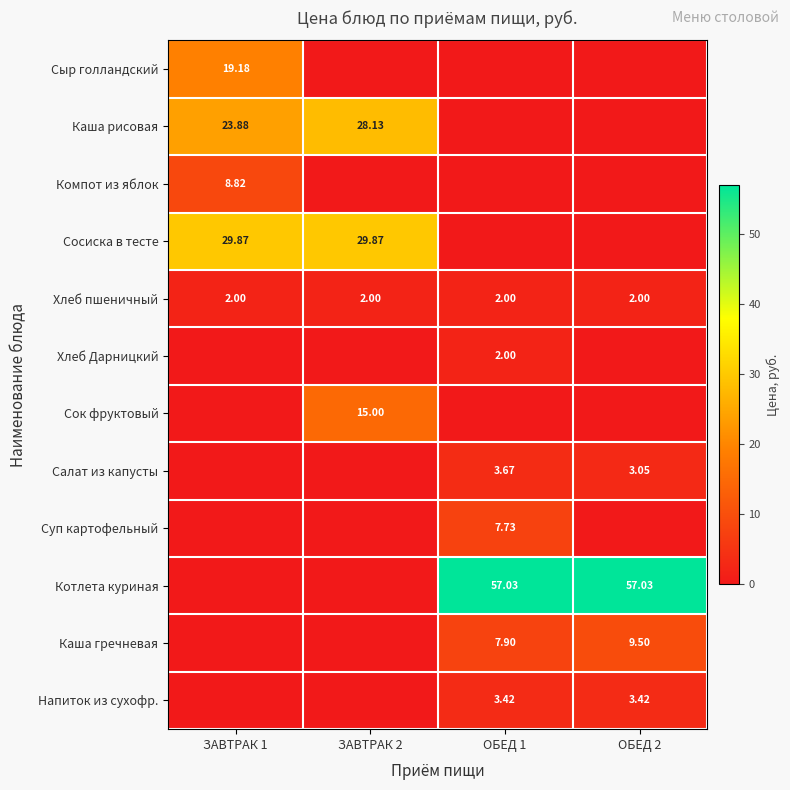

What is the greatest value displayed?

57.0